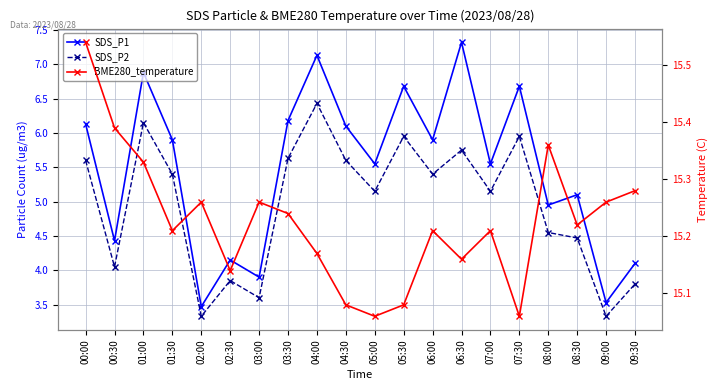

Which category has the lowest value across all series?

02:00